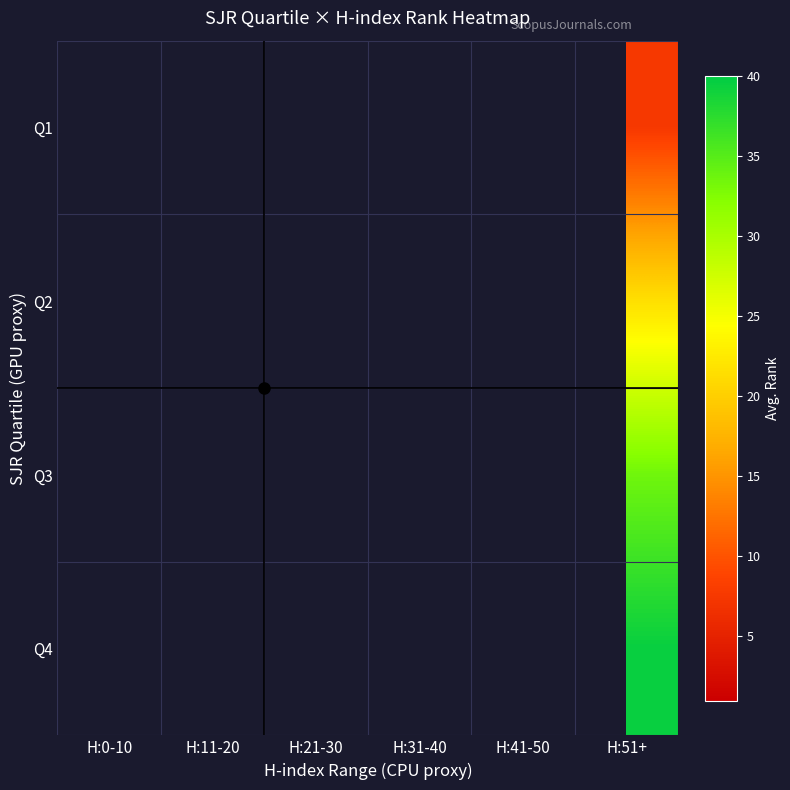

How many distinct data groups are displayed?

4